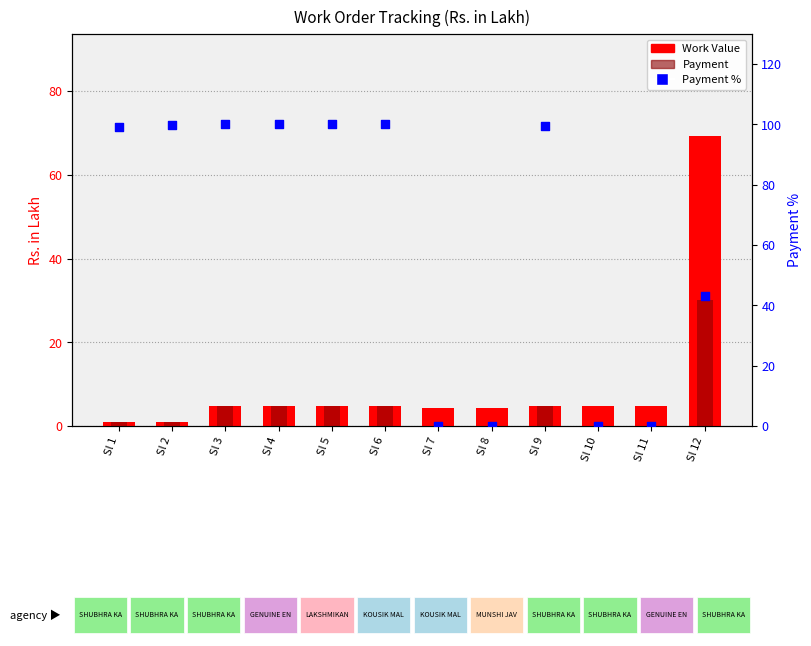

Is the value of Payment % at Sl 3 greater than the value of Payment (Rs. Lakh) at Sl 3?

Yes